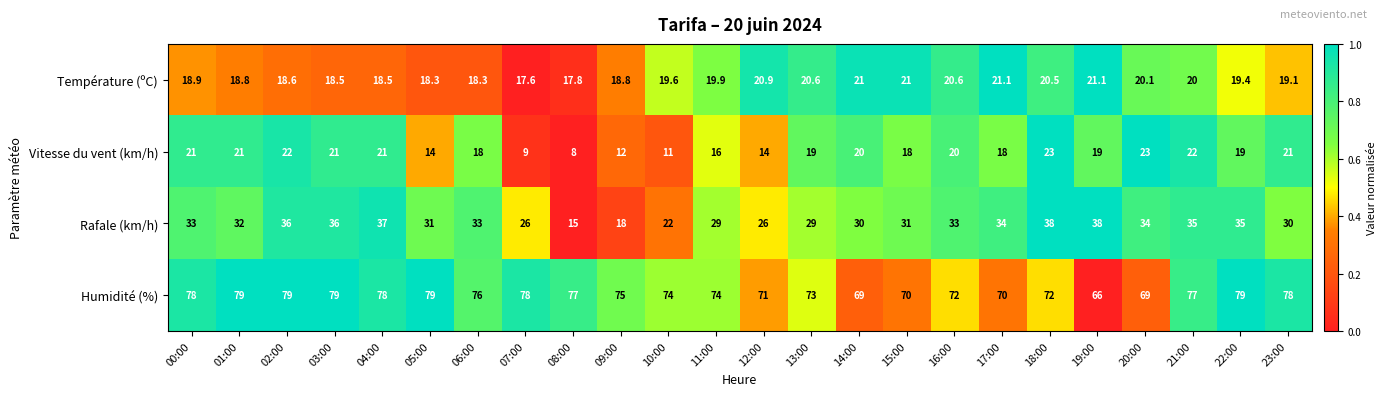

How many values in the Vitesse du vent (km/h) series are below 19?

10